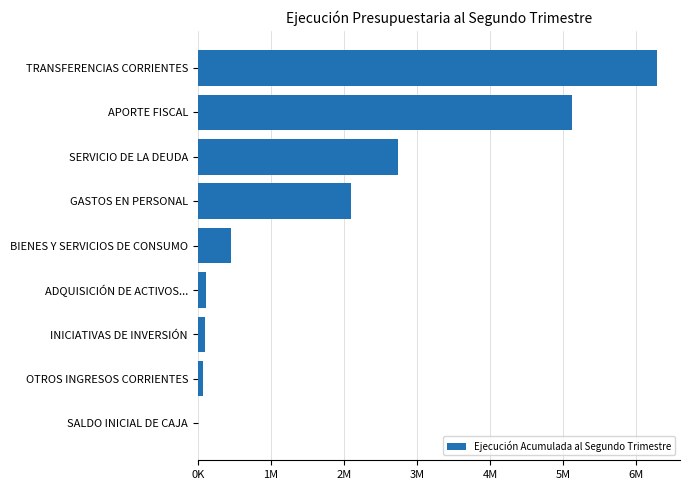

Are the bars horizontal?

Yes